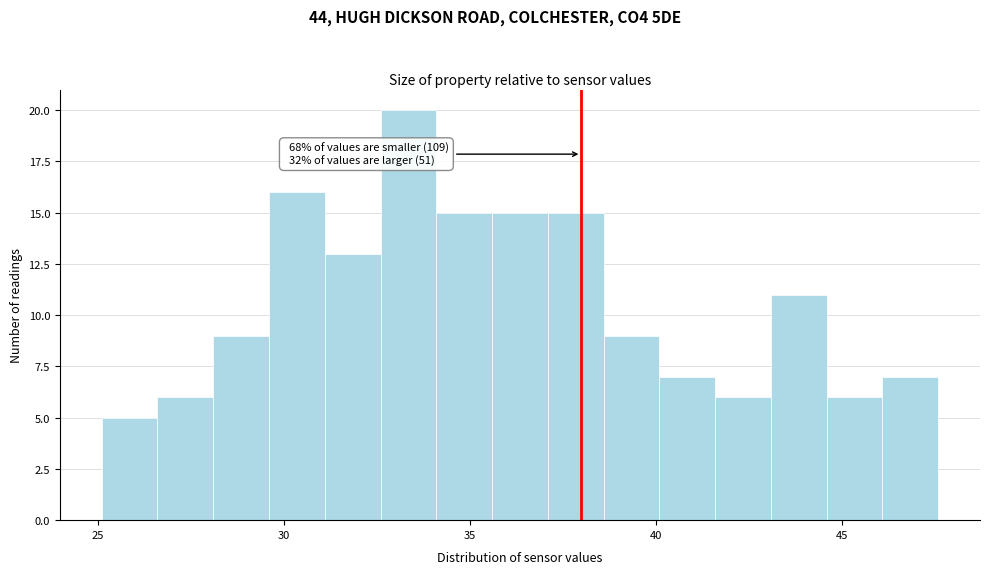

Read against the x-axis, roughly where is the centre of the tallest bar?

33.5